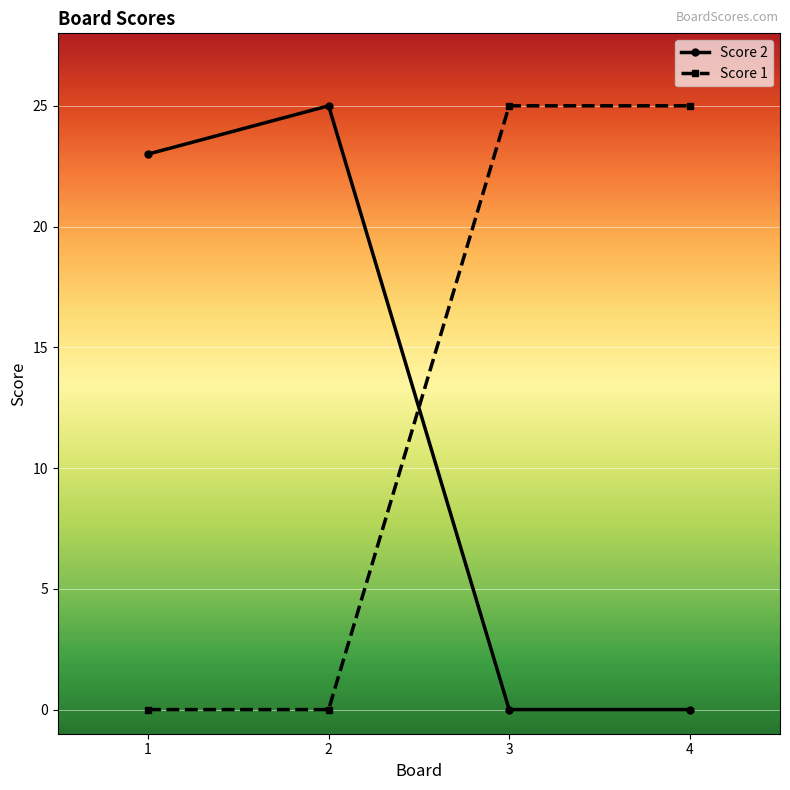

What is the maximum value shown in the chart?

25